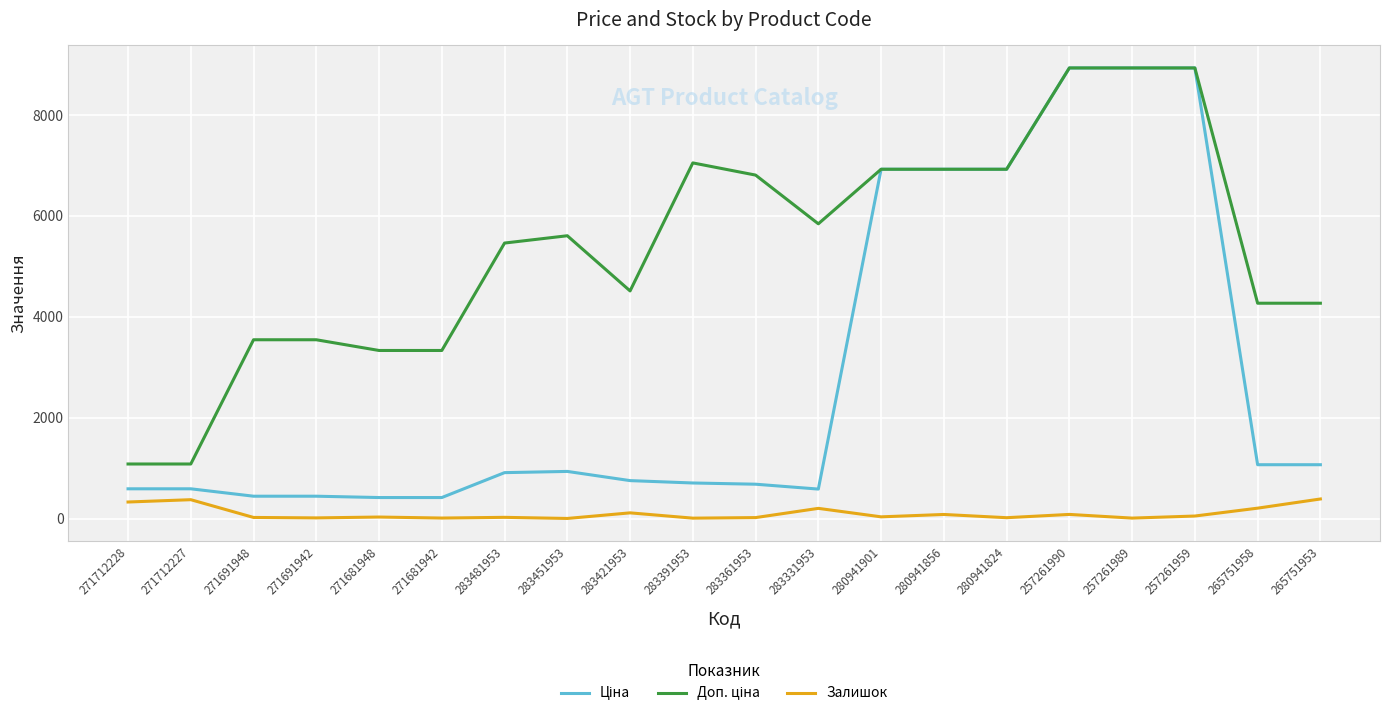

What is the maximum value shown in the chart?

8934.1